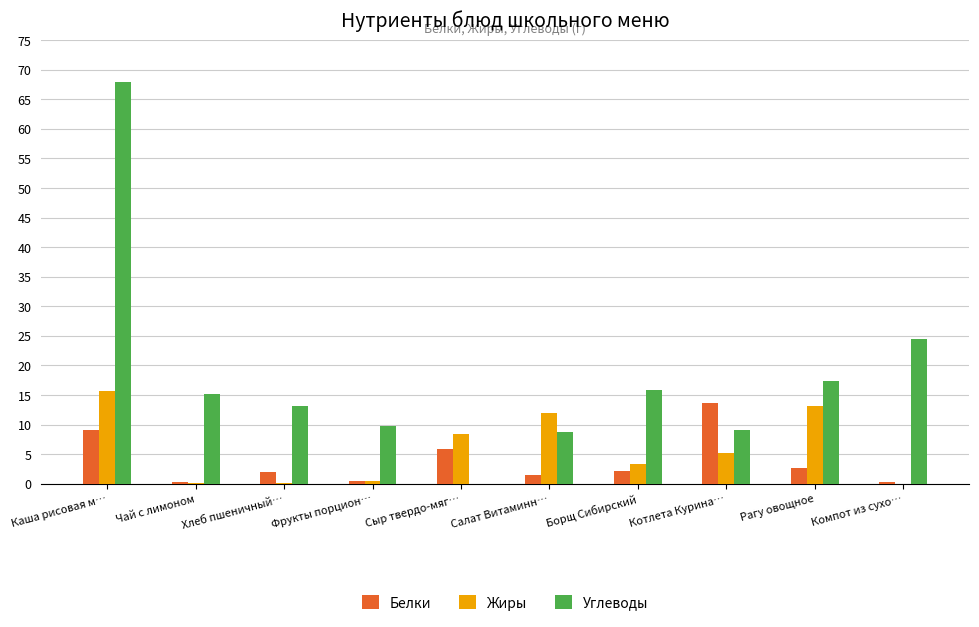

Which series changed the most between Каша рисовая м… and Фрукты порцион…?

Углеводы